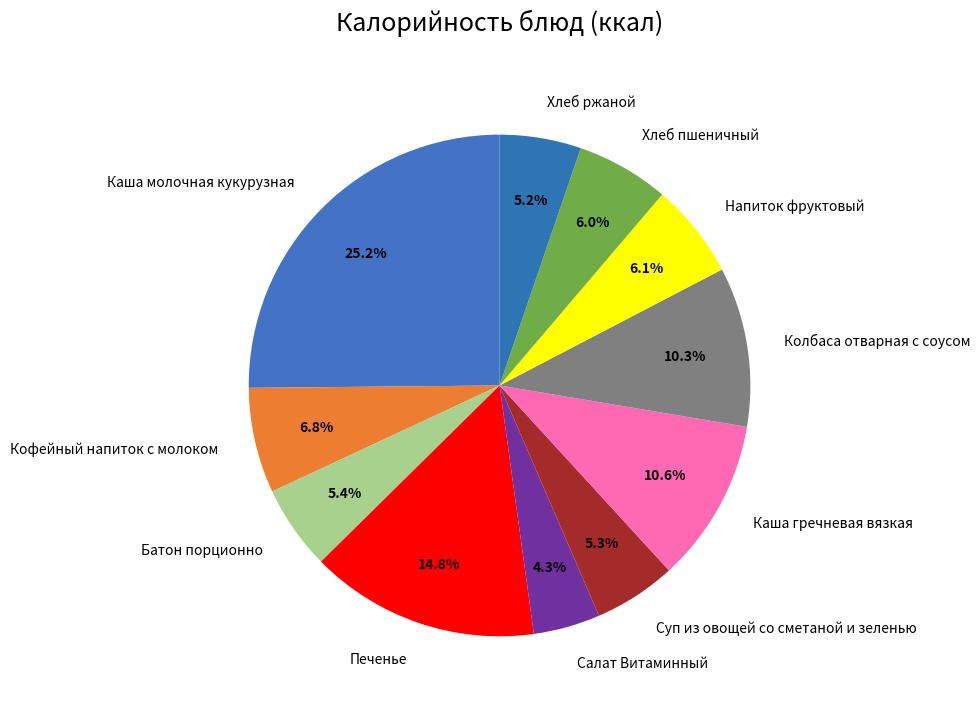

What percentage is the Салат Витаминный slice, to the nearest percent?

4%